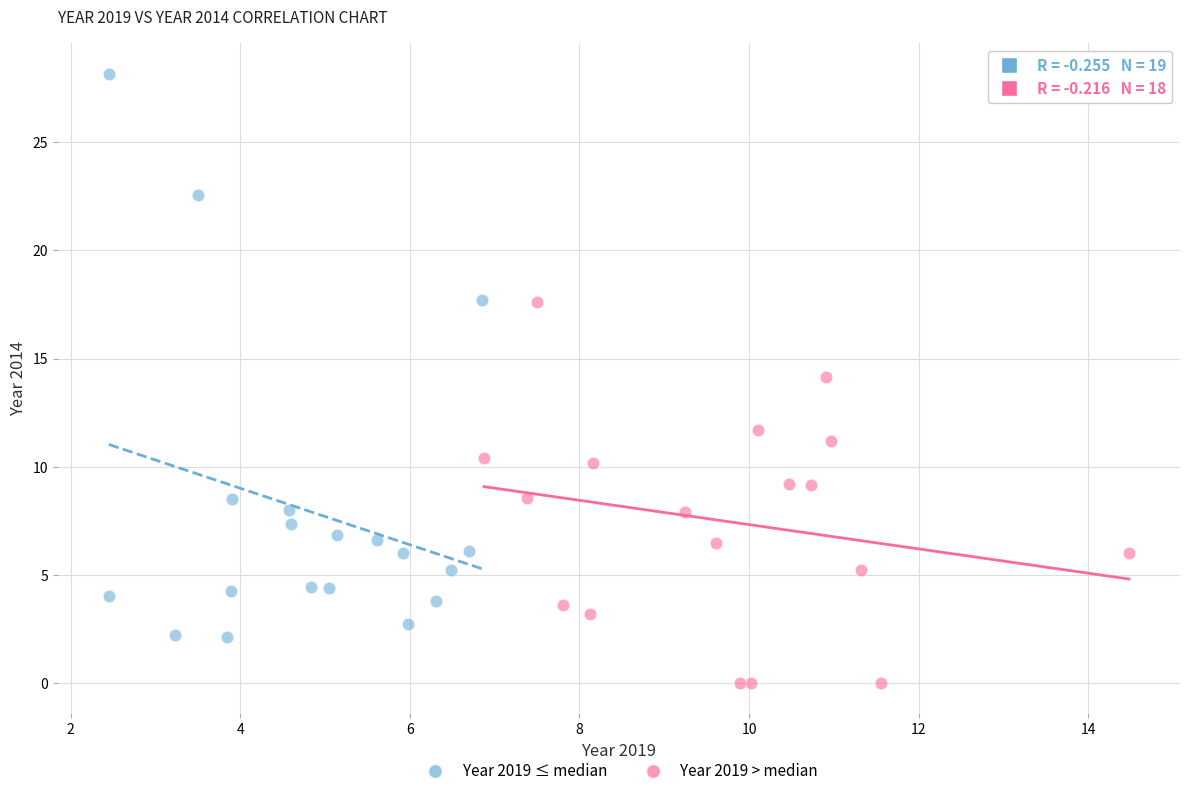

Which series contains the lowest Y value?

Year 2019 > median